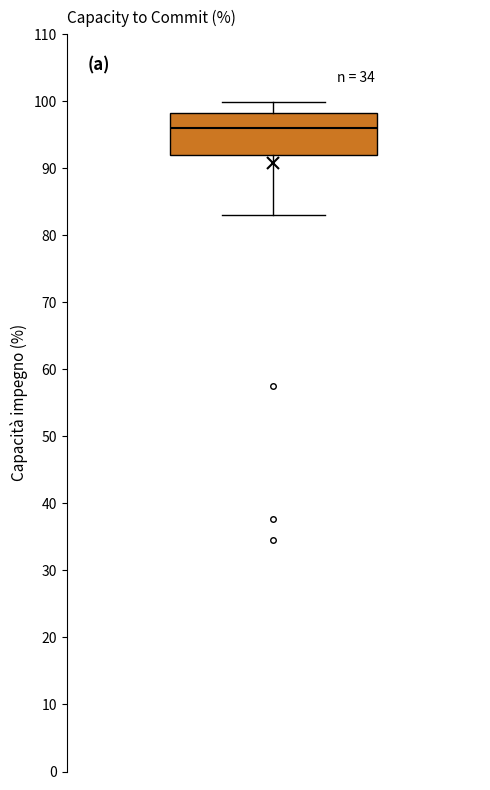

Where does the upper whisker of the box end on the y-axis? The values are not printed on the chart, so give them approximately, as read against the axis.

100